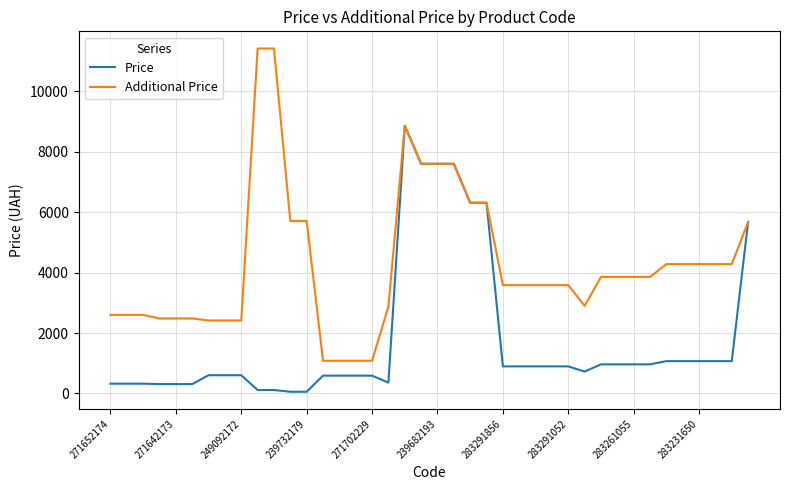

What is the difference between the maximum and minimum values in the Additional Price series?

10328.3